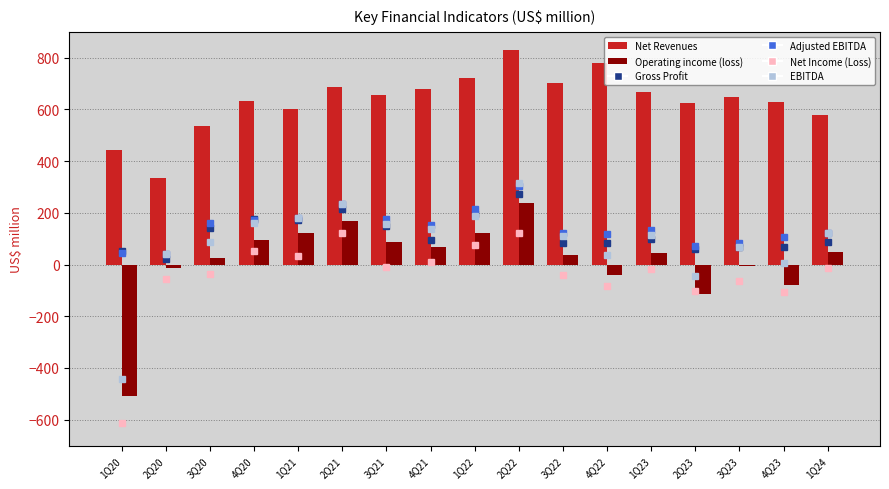

How many data points in Operating income (loss) are less than 43?

8